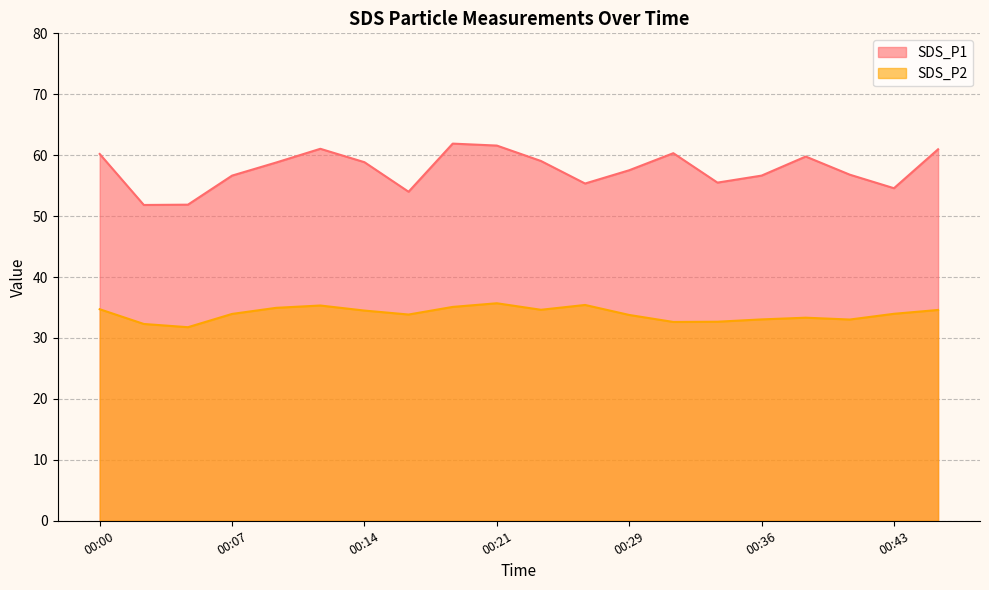

Is it true that SDS_P2 equals 12.7 at 00:07?

False